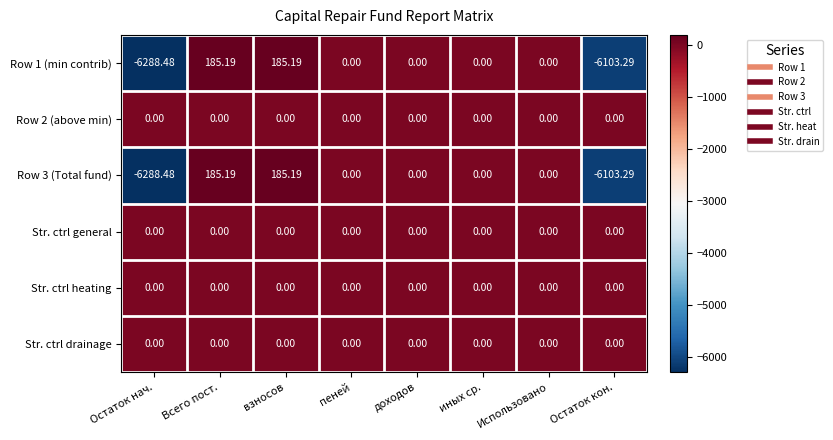

Where does the Row 1 (min contrib) series first go above 0?

Всего пост.